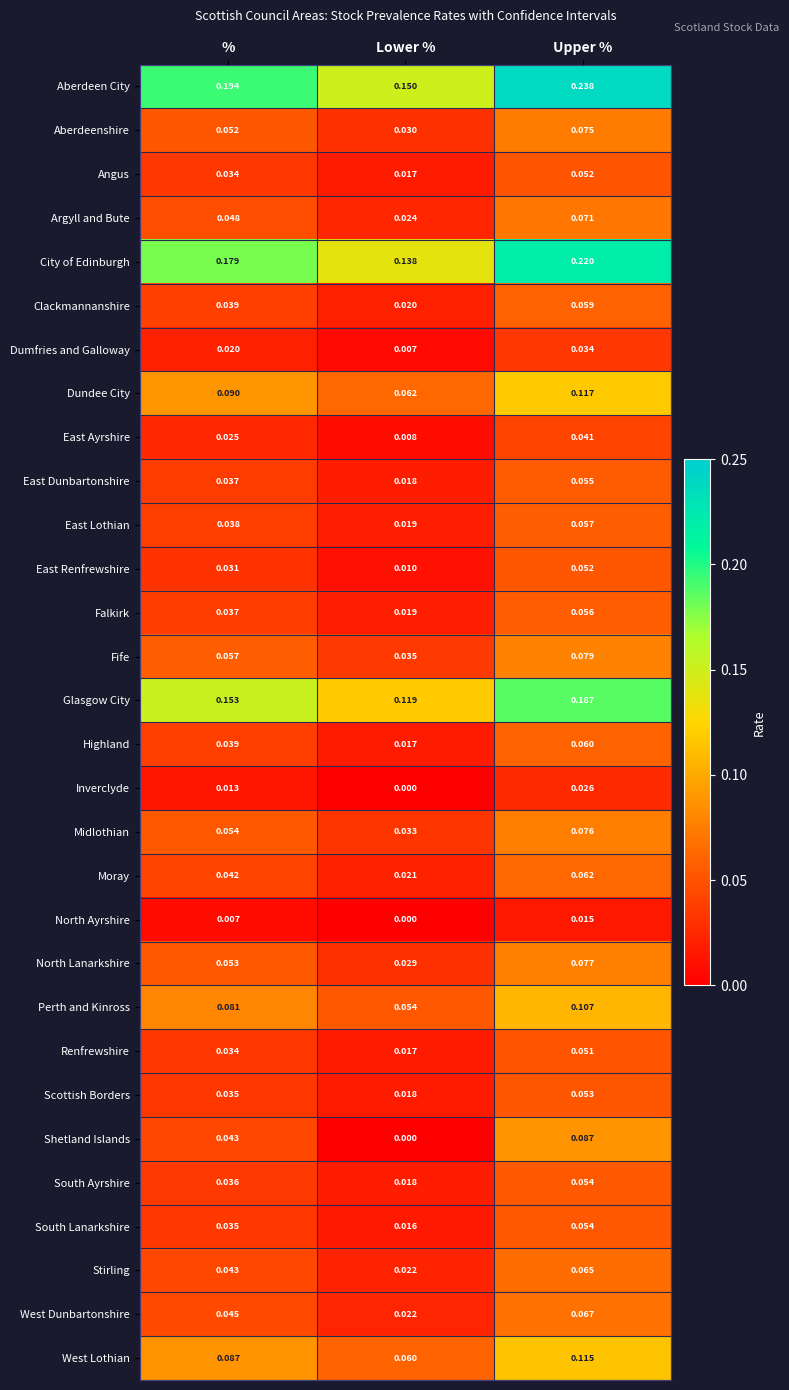

Which series has the largest range (max minus min)?

Aberdeen City